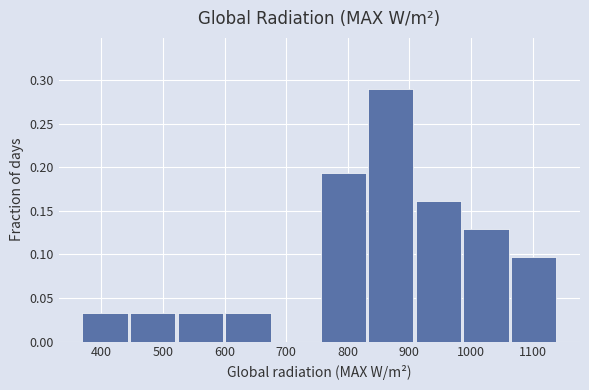

Over which range of the x-axis is the bar tallest?

830 to 910